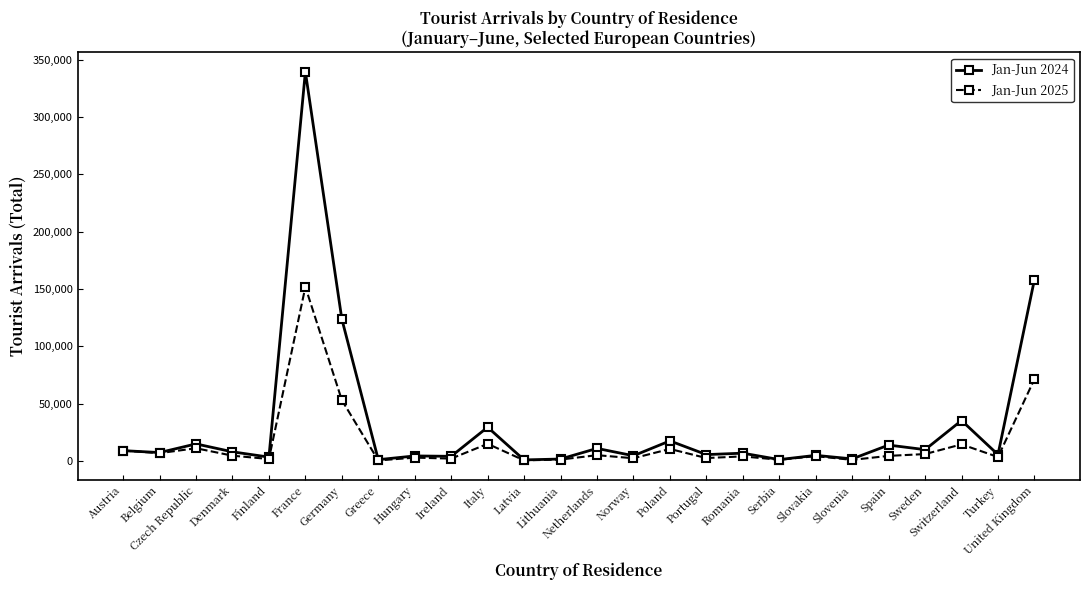

List the series in order of their overall mean, lowest first.

Jan-Jun 2025, Jan-Jun 2024